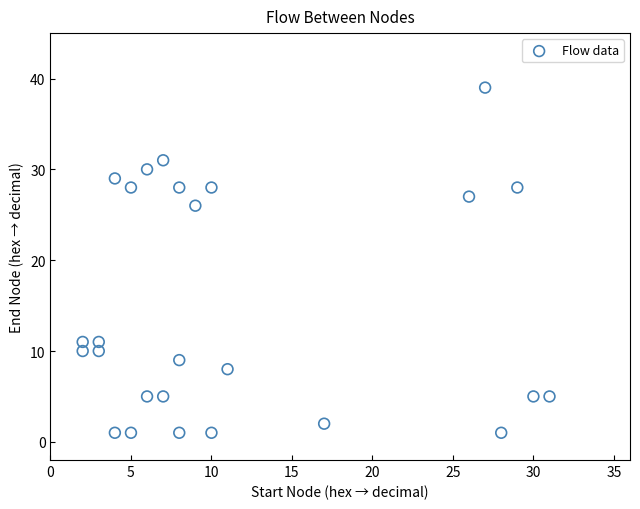

What is the range of X values (max minus min)?

29